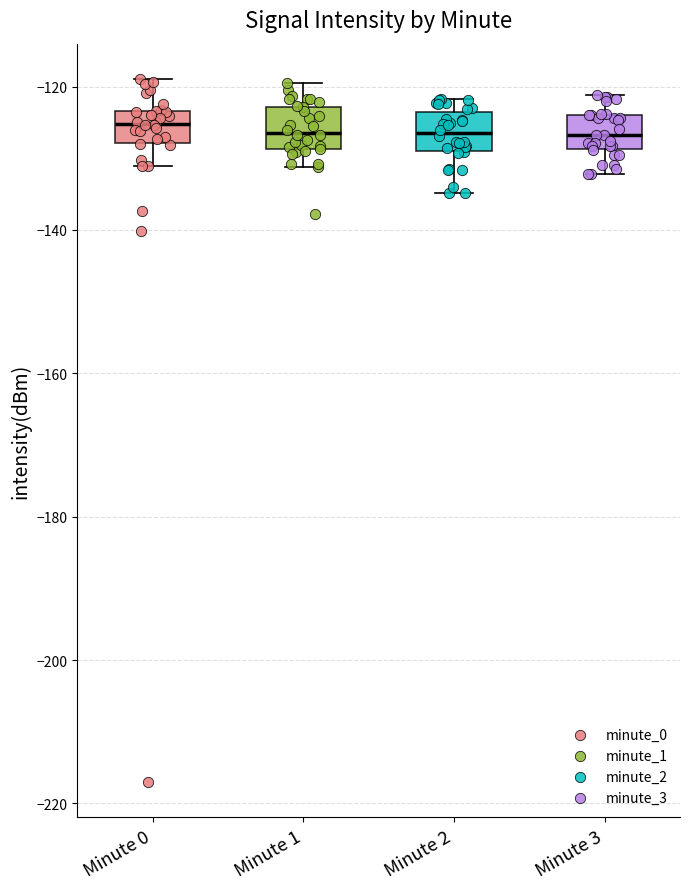

Reading left to right, read every box against the y-axis: the position of its median line, the range the box covers, and the ends of its whiskers. The values are not printed on the chart, so give them approximately, as read against the axis.

Minute 0: median -126, box -128 to -124, whiskers -132 to -118
Minute 1: median -126, box -128 to -122, whiskers -132 to -120
Minute 2: median -126, box -128 to -124, whiskers -134 to -122
Minute 3: median -126, box -128 to -124, whiskers -132 to -122